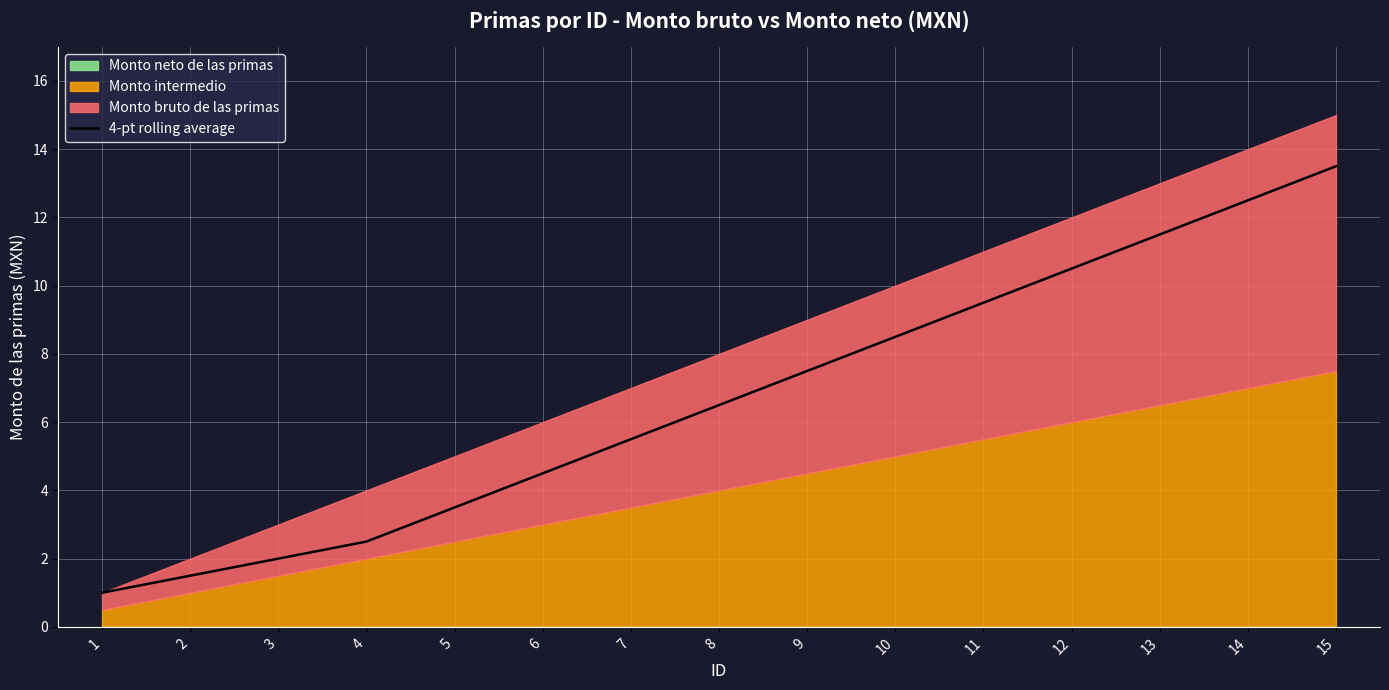

List the labels in order of value, smallest first.

1, 2, 3, 4, 5, 6, 7, 8, 9, 10, 11, 12, 13, 14, 15